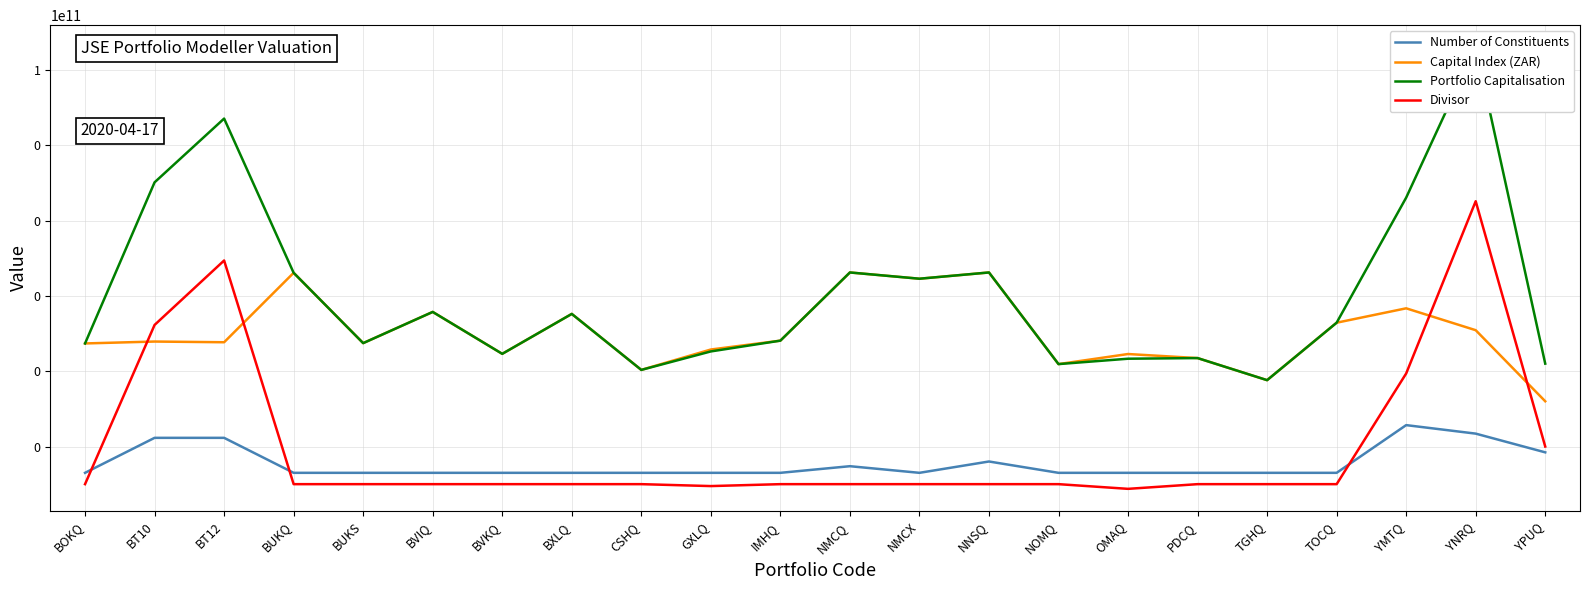

How many lines are shown in the chart?

4